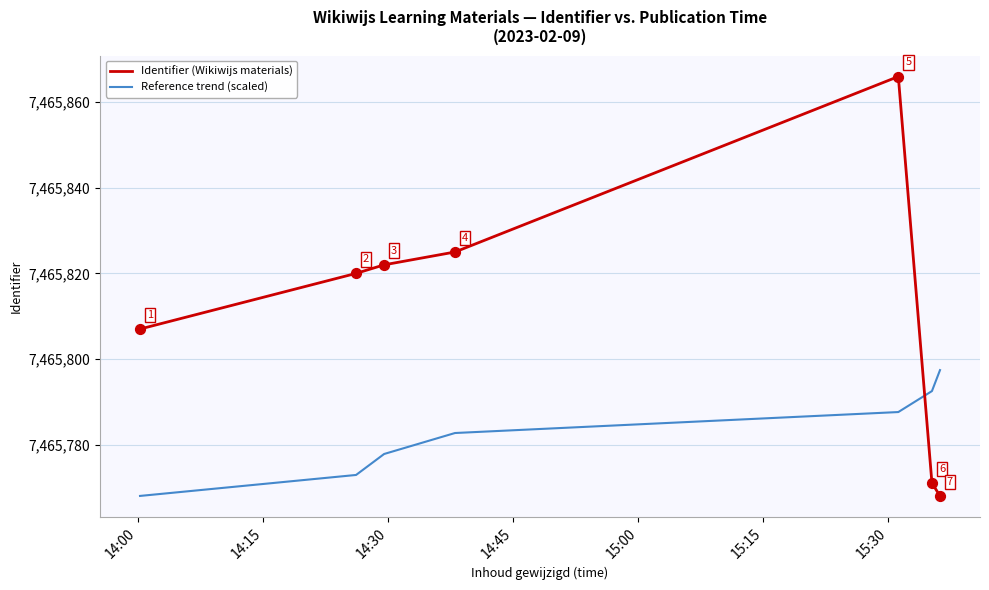

Which series has the largest total across all categories?

Identifier (Wikiwijs materials)